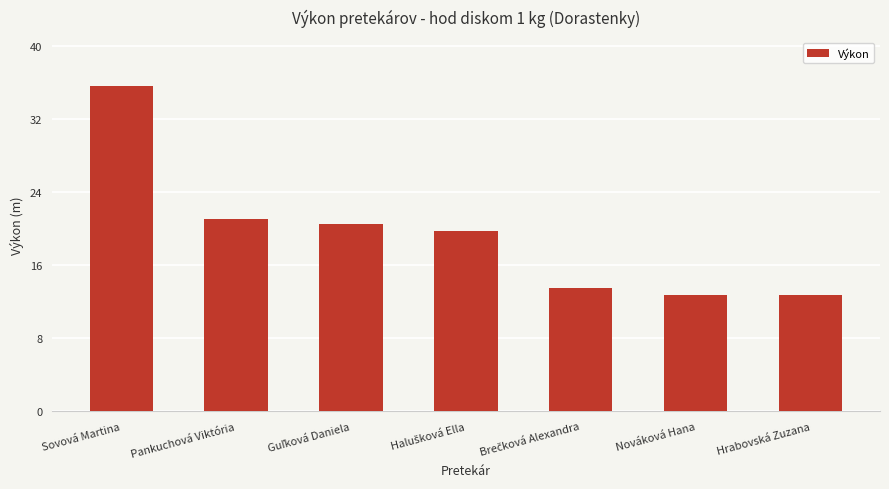

Are the bars horizontal?

No